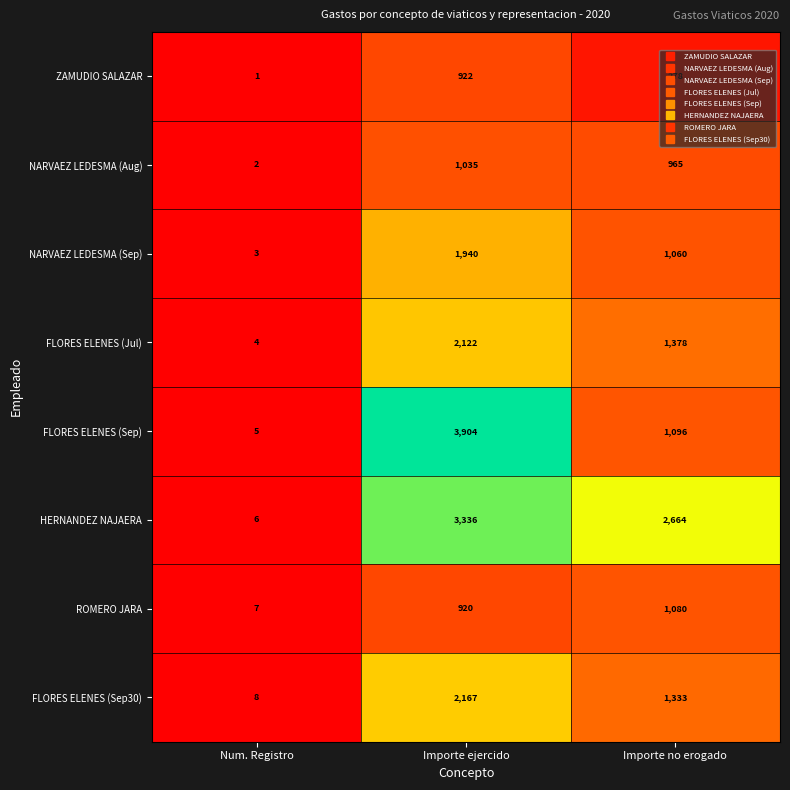

What is the average value of the FLORES ELENES (Jul) series?

1168